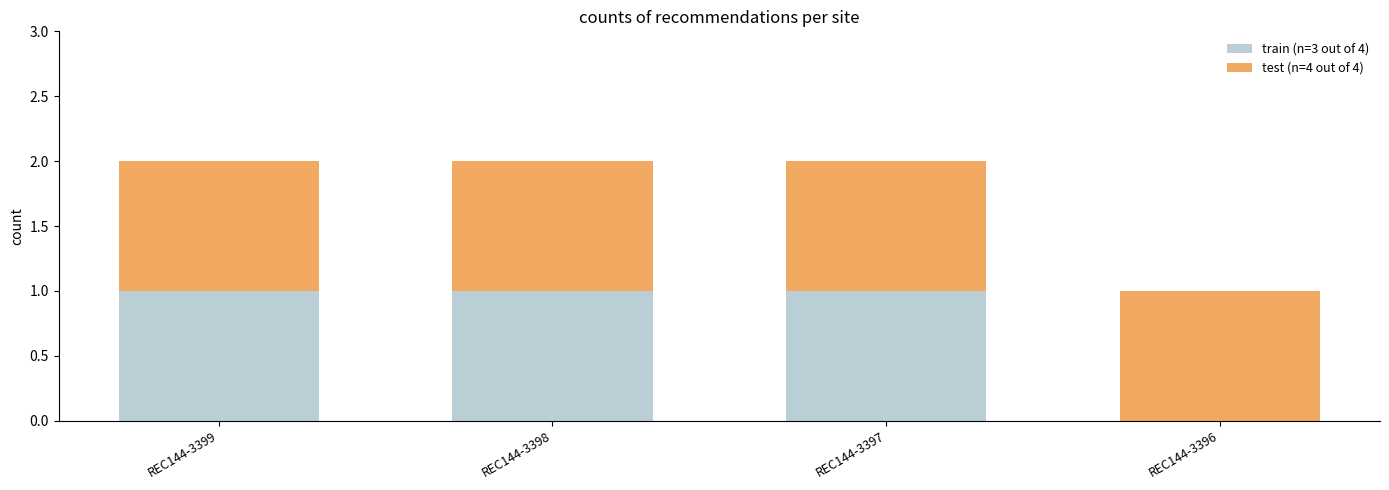

The train (n=3 out of 4) series shows 2 at REC144-3399. True or false?

False